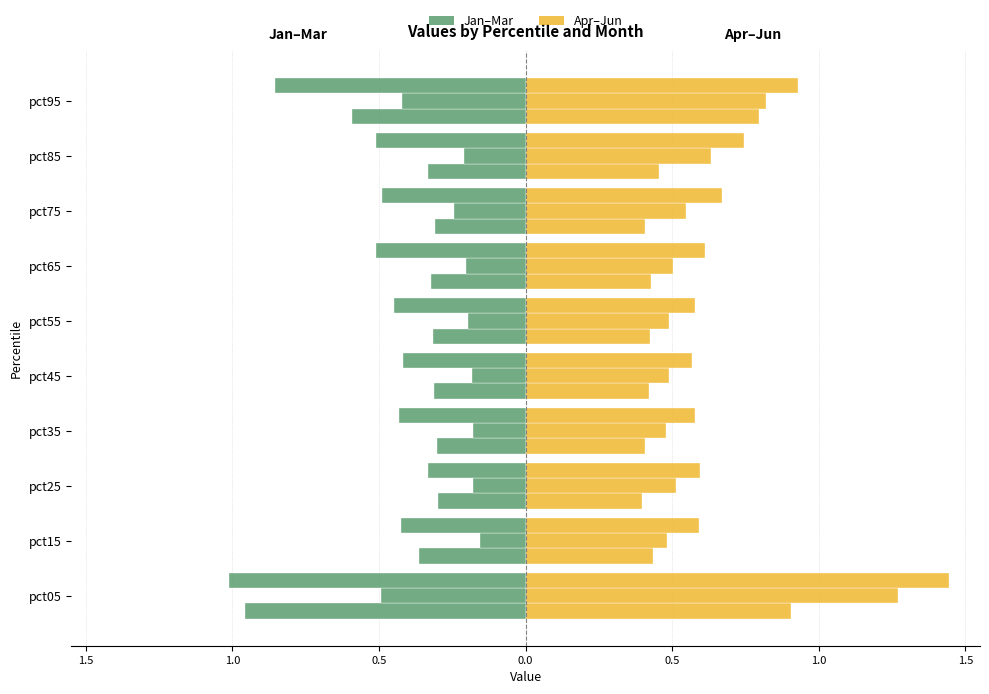

What is the lowest value of the Apr series?

0.4